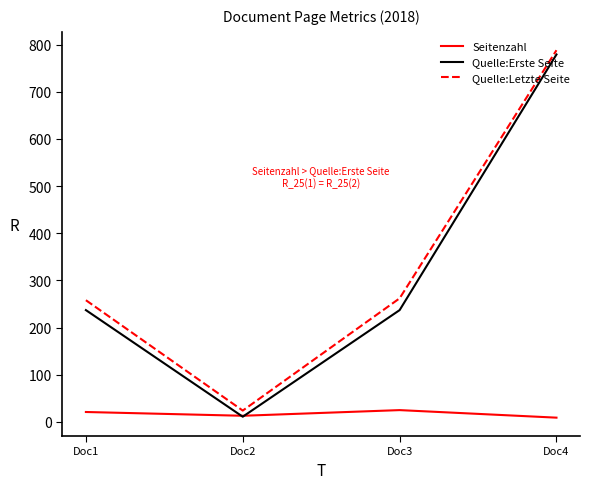

Which series changed the most between Doc2 and Doc3?

Quelle:Letzte Seite